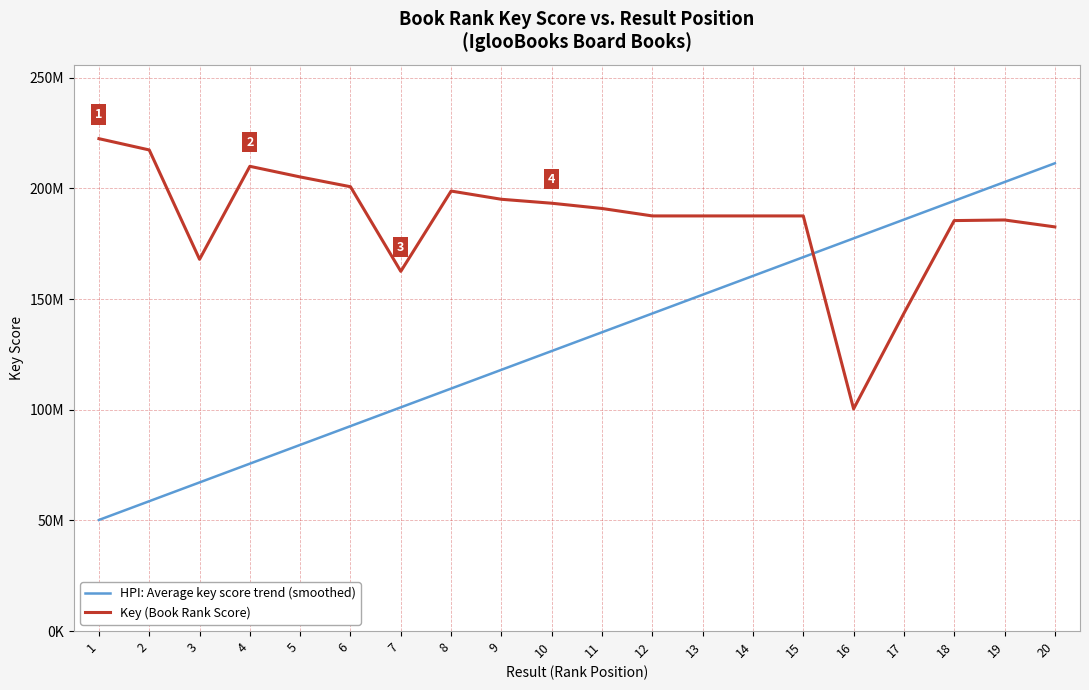

List the labels in order of HPI: Average key score trend (smoothed) value, smallest first.

1, 2, 3, 4, 5, 6, 7, 8, 9, 10, 11, 12, 13, 14, 15, 16, 17, 18, 19, 20